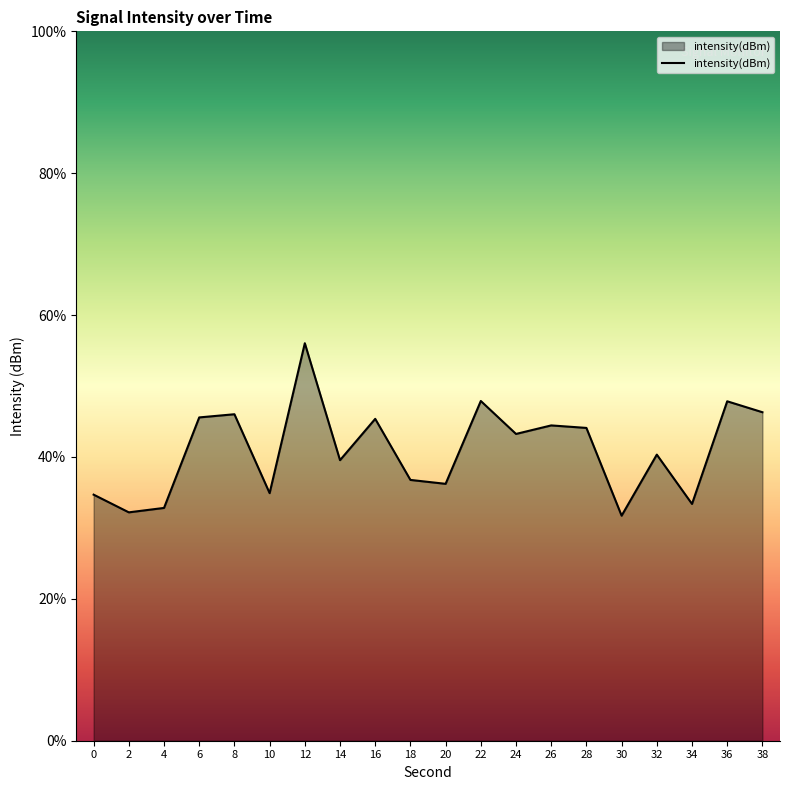

At which category does the chart reach its peak across all series?

12